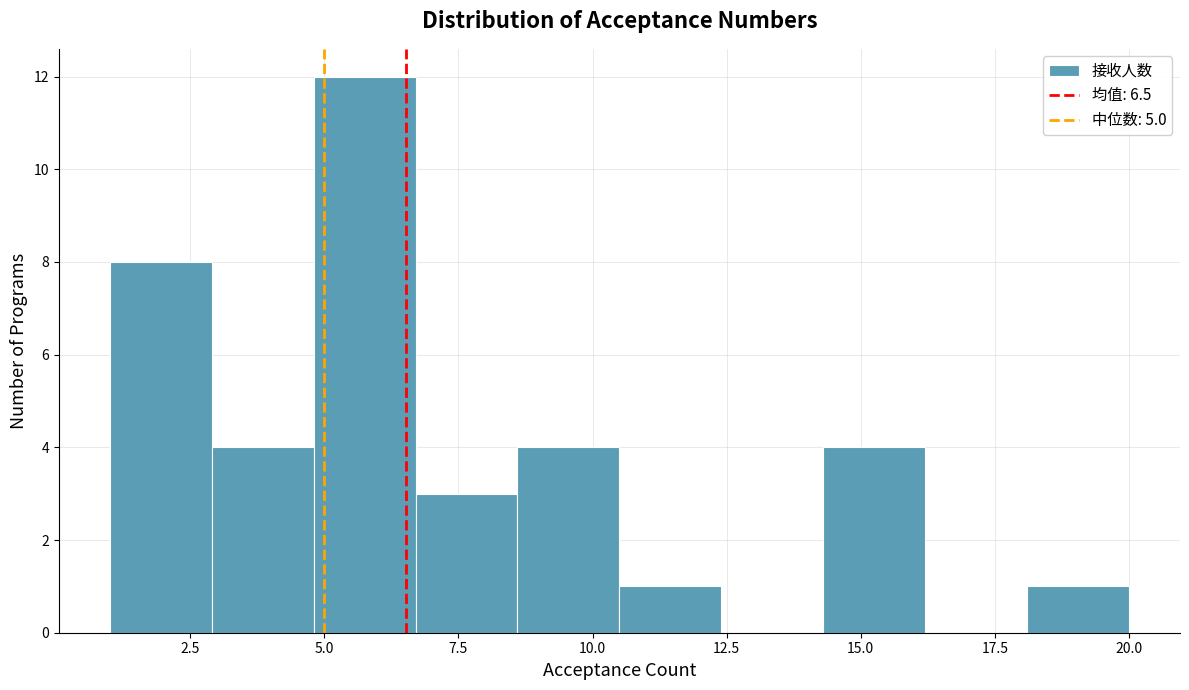

Read against the x-axis, roughly where is the centre of the tallest bar?

6.0